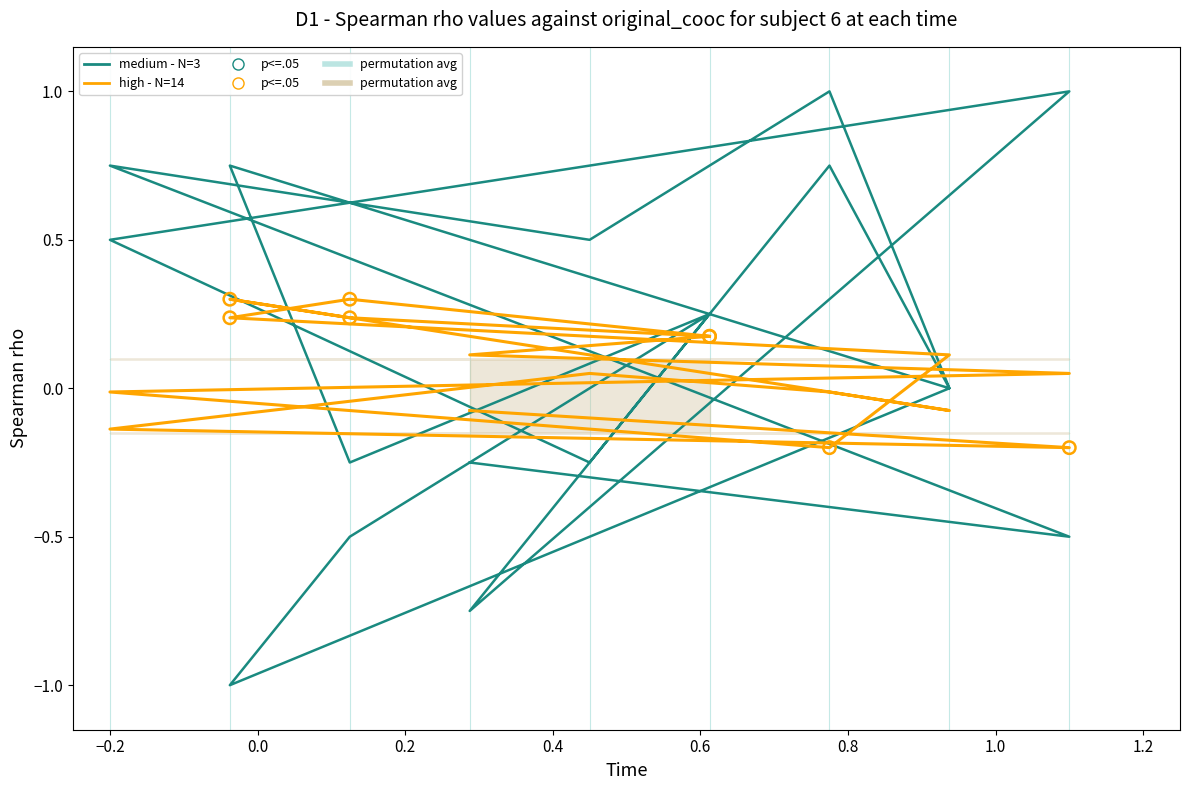

At how many categories does at least one series exceed 0?

14